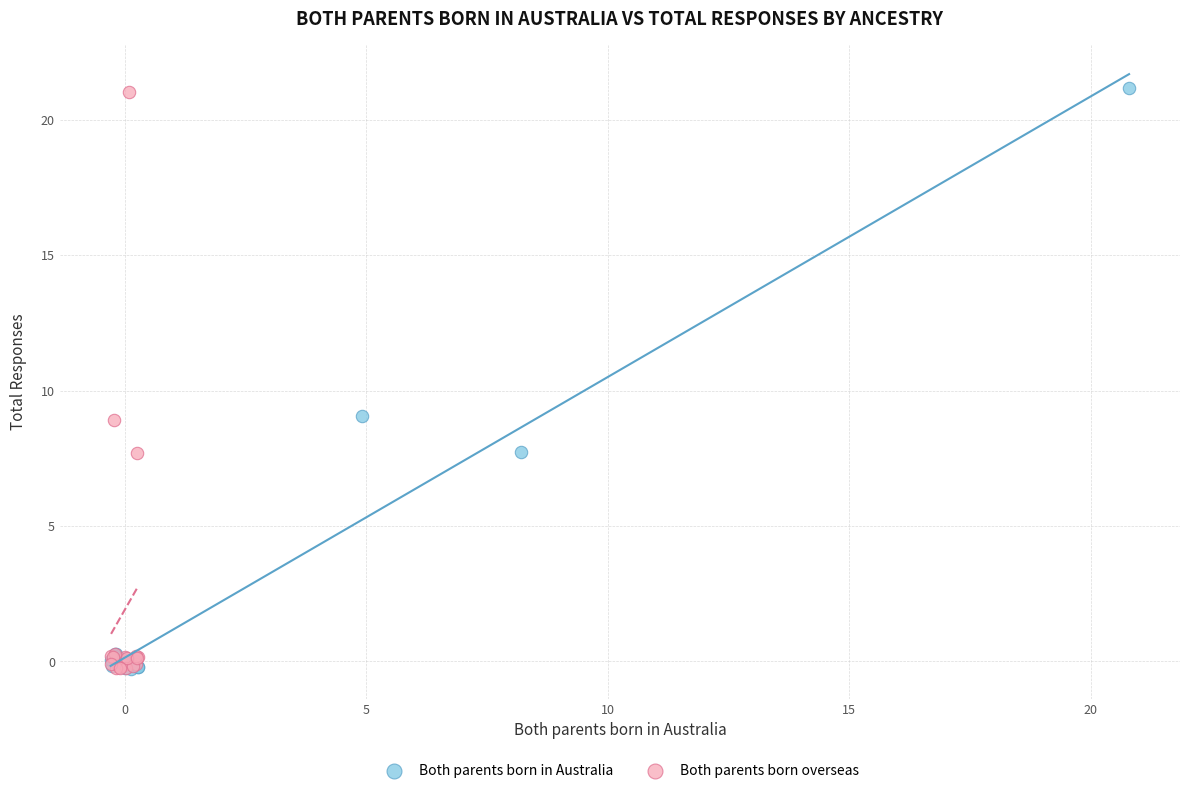

Which series has the largest Y range (max minus min)?

Both parents born in Australia